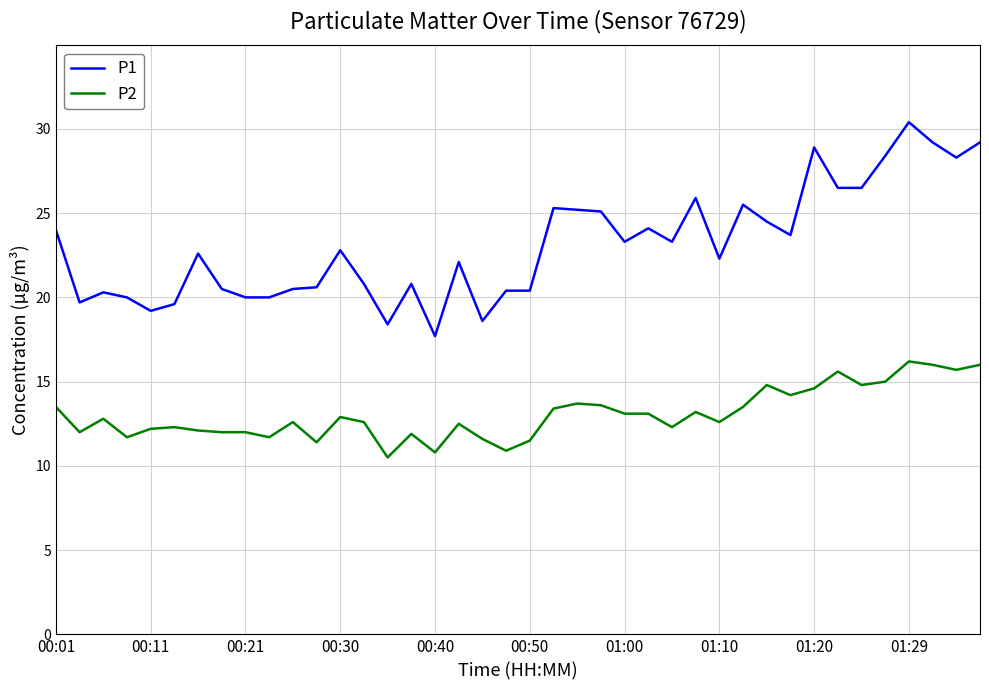

Which series has the widest spread of values?

P1